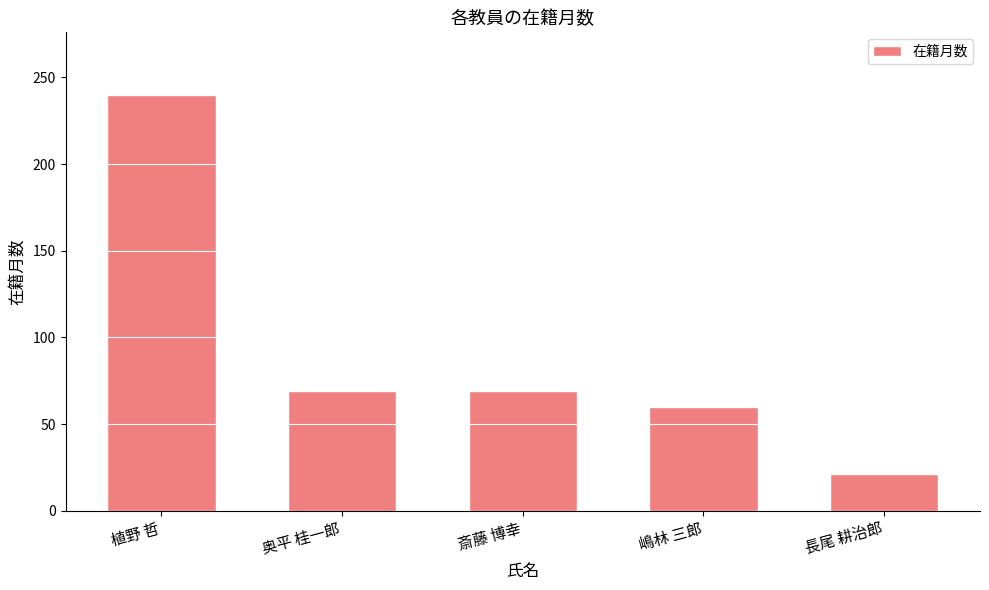

What is the smallest value displayed?

21